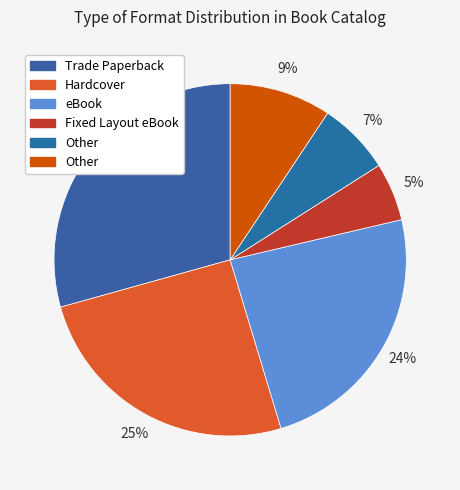

Count the number of slices in the pie.

6